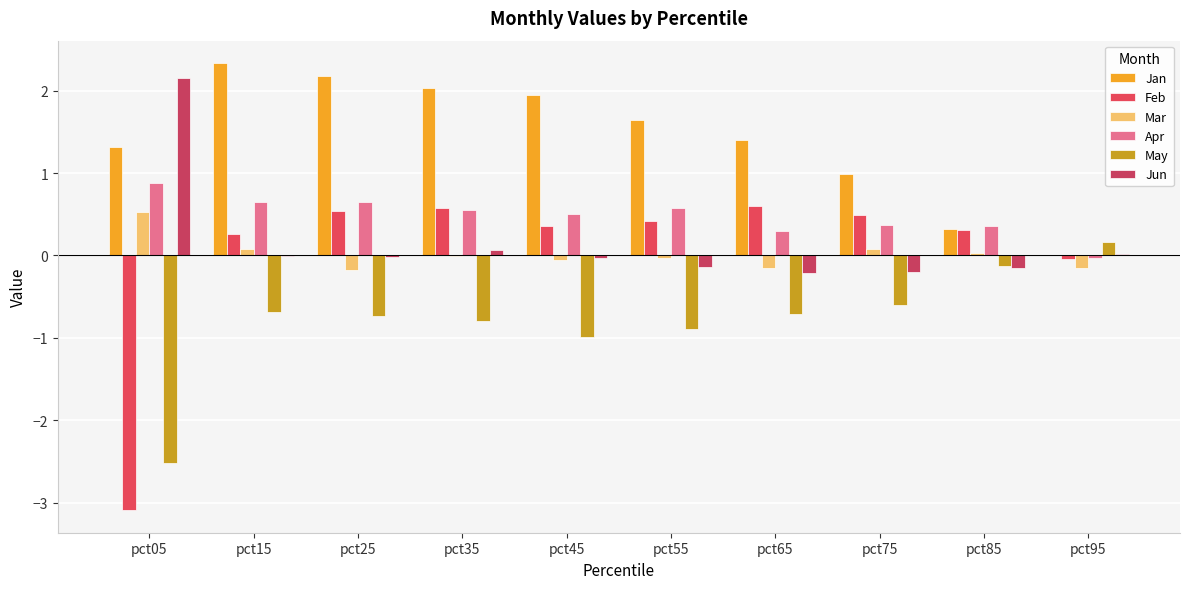

At which category is the sum across all series the highest?

pct15